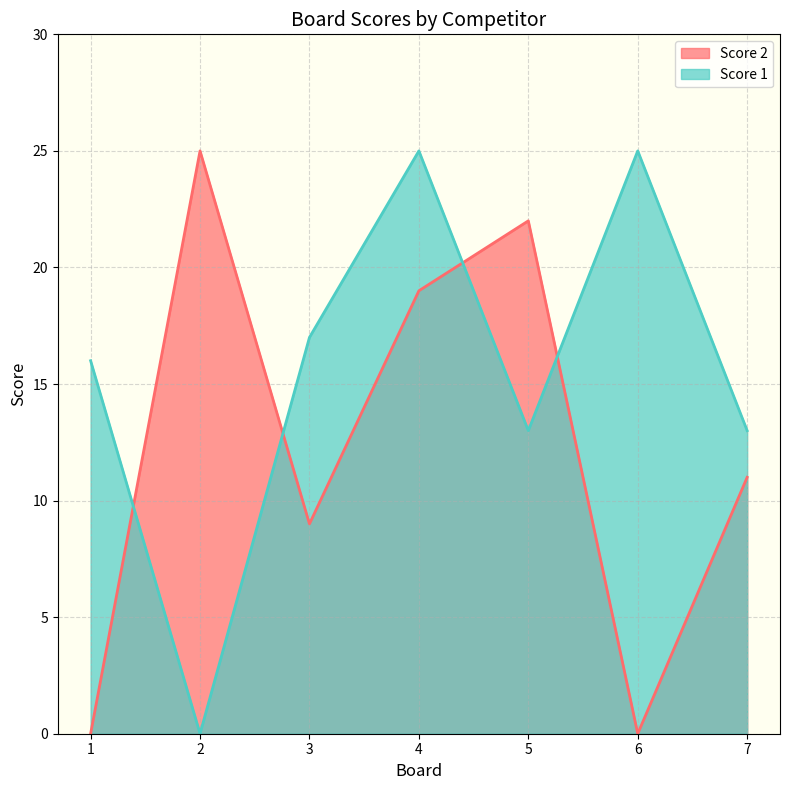

Reading left to right, transcribe all the data shown in this chart.

Score 2: 0	25	9	19	22	0	11
Score 1: 16	0	17	25	13	25	13